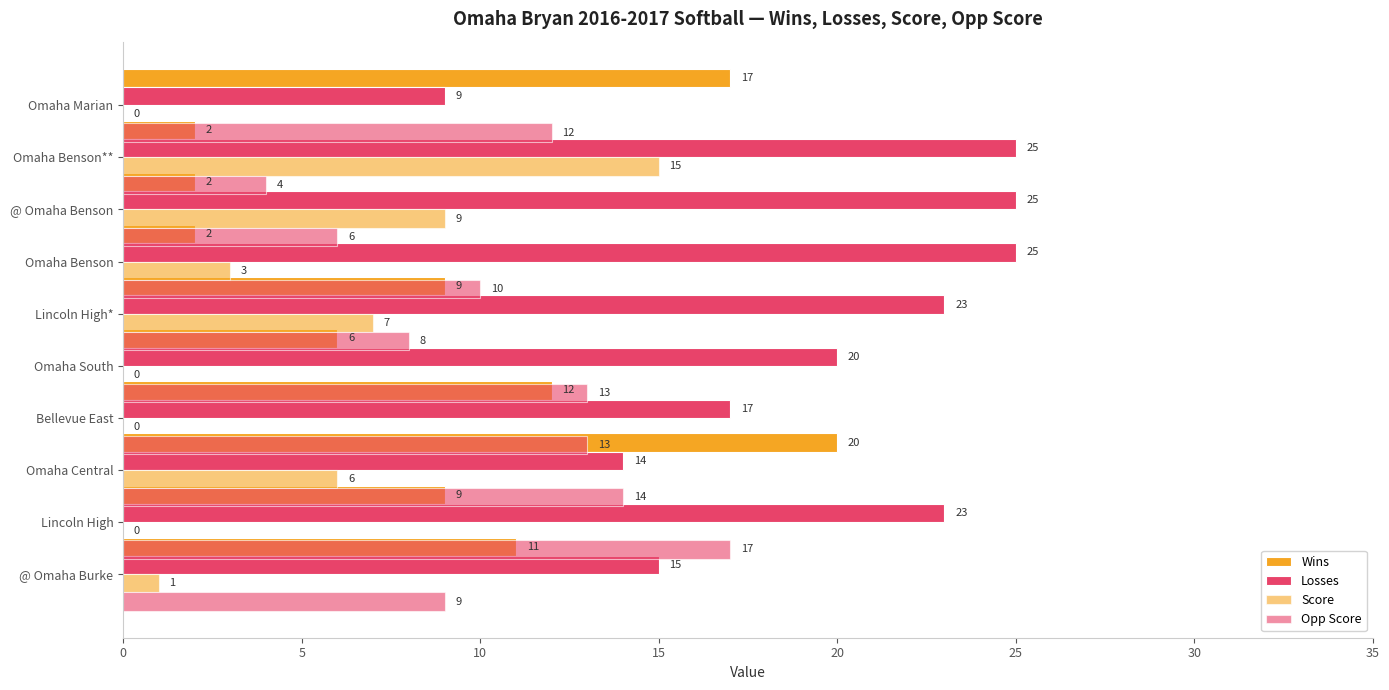

Does the chart contain any negative values?

No